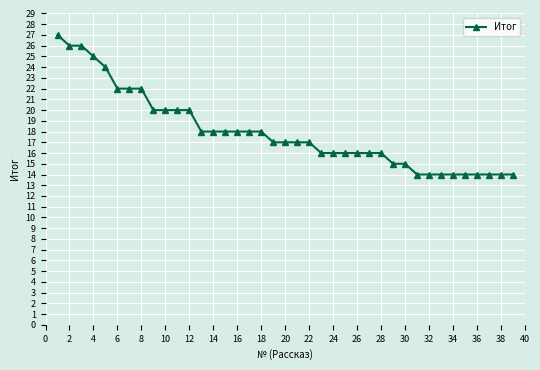

What is the average value?

18